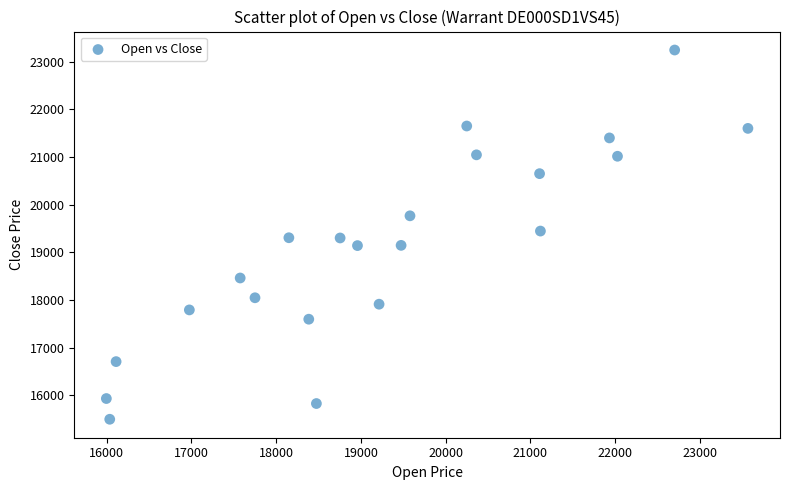

What is the range of X values (max minus min)?

7575